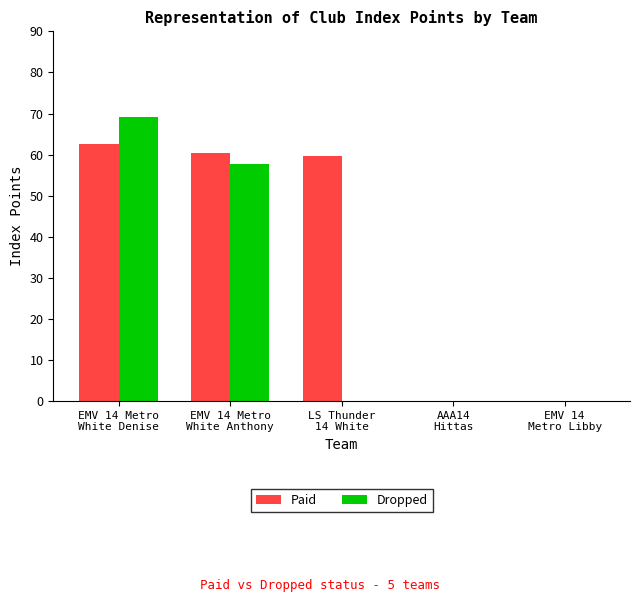

Which series has the largest total across all categories?

Paid